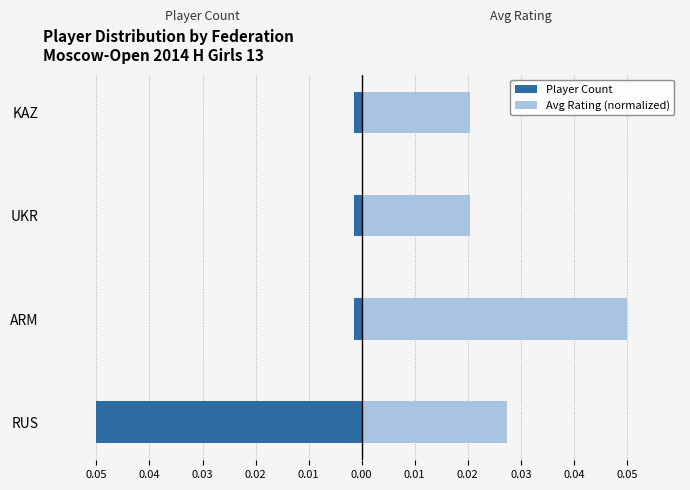

At how many categories does at least one series exceed 0?

4